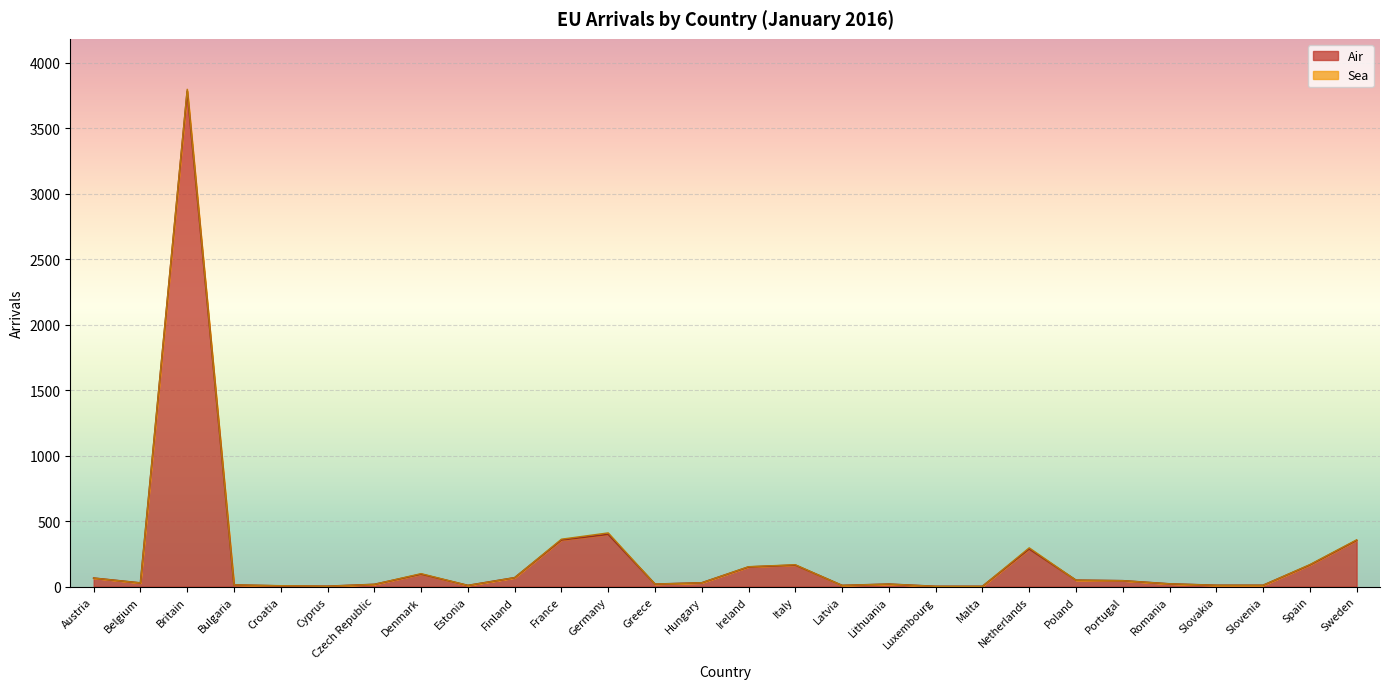

True or false: the data has more than 2 interior local peaks.

True